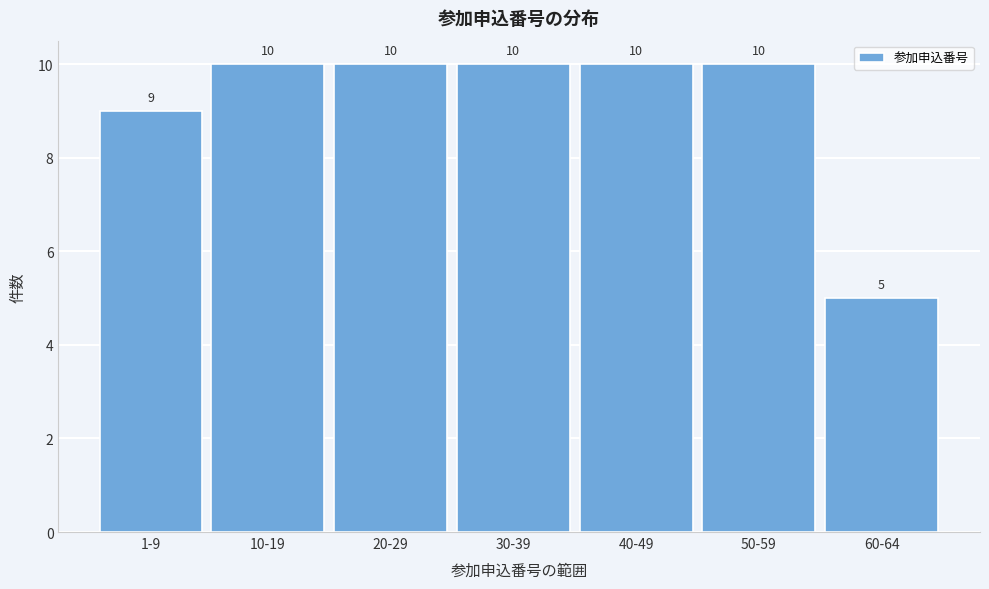

Reading left to right, list all the values displayed in this chart.

9	10	10	10	10	10	5